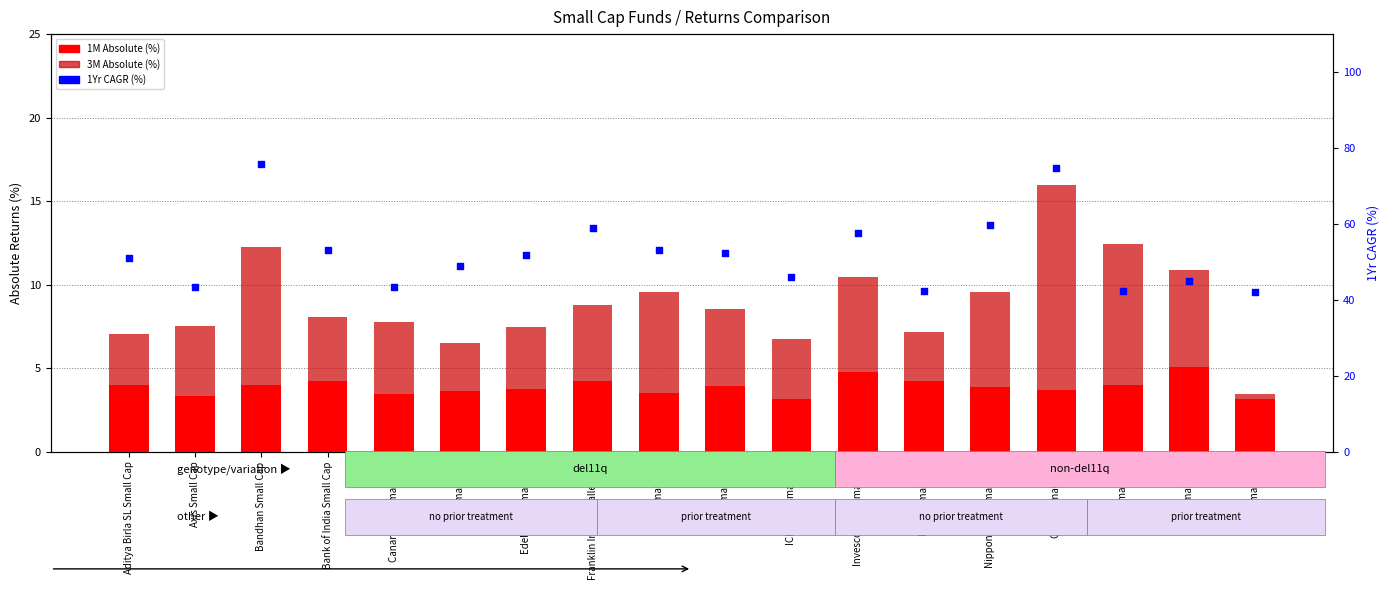

Which series has the largest total across all categories?

1Yr CAGR (%)